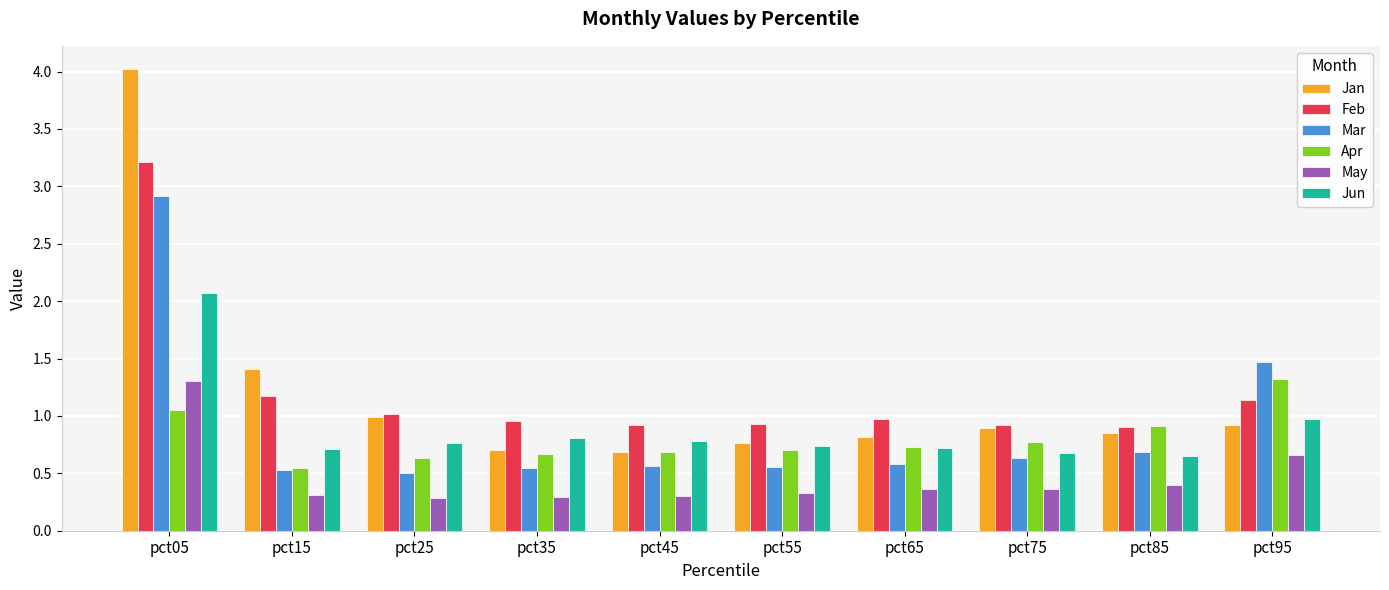

At pct05, list the series in order from largest to smallest.

Jan, Feb, Mar, Jun, May, Apr